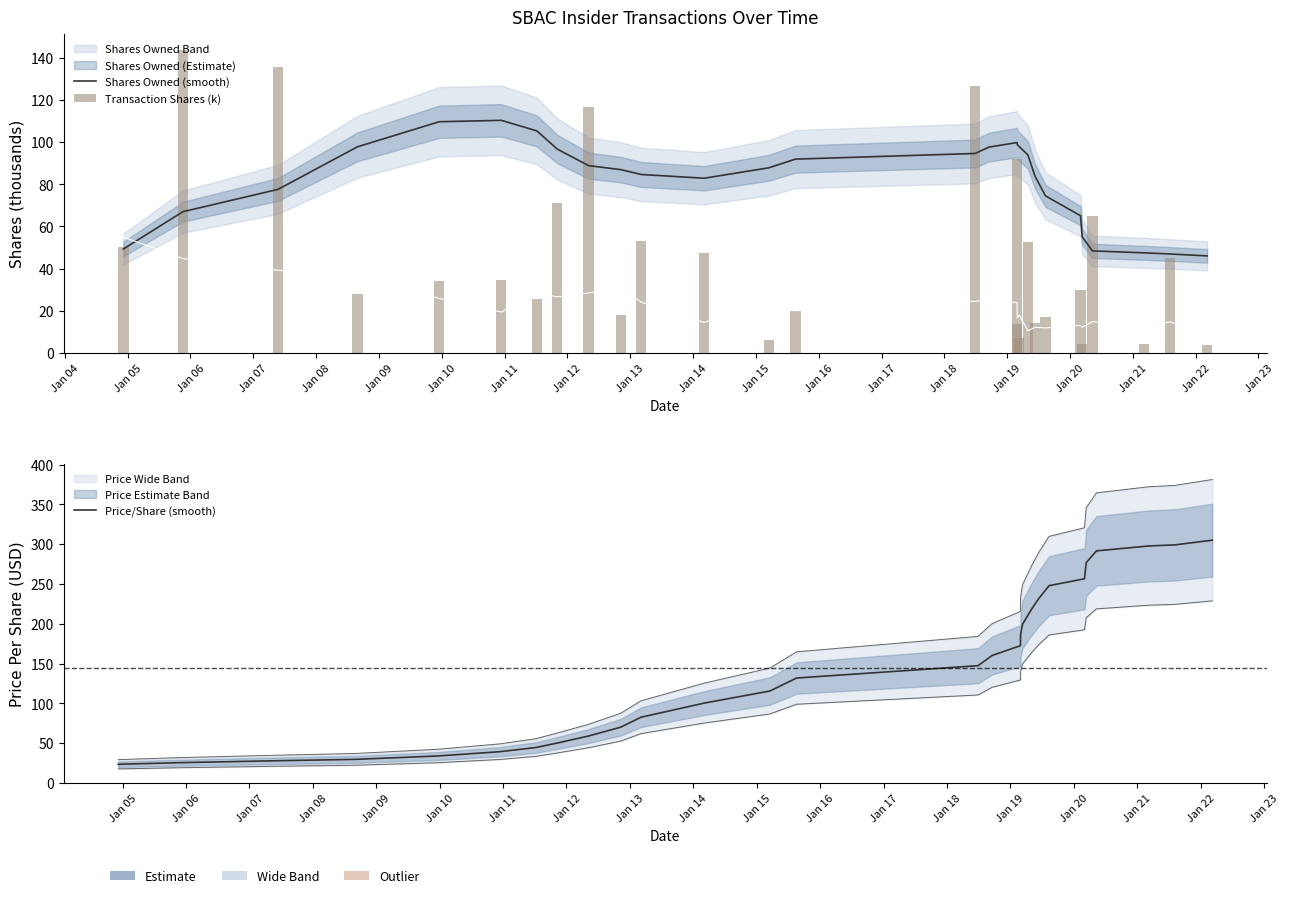

Reading left to right, what are all the values shown in this chart?

Shares Owned (smooth): 49.3	67.0	77.6	97.8	109.7	110.4	105.4	96.7	88.9	87.0	84.7	82.9	87.8	92.0	94.6	97.7	99.8	98.9	98.0	94.0	84.0	74.5	65.1	55.0	48.4	47.5	46.9	46.0
Transaction Shares (k): 50.2	144.0	135.6	28.1	34.2	34.8	25.6	71.0	116.5	18.2	53.0	47.5	6.0	19.7	126.6	0.0	92.2	13.7	7.0	52.6	14.3	17.1	30.0	4.4	65.0	4.3	44.8	3.8
Price/Share (smooth): 23.4	25.3	27.8	29.5	33.7	39.2	44.4	49.8	58.7	70.0	82.5	100.4	115.5	131.8	147.3	160.1	172.4	186.4	199.2	217.8	231.2	247.9	256.5	276.7	291.6	297.8	299.1	305.1